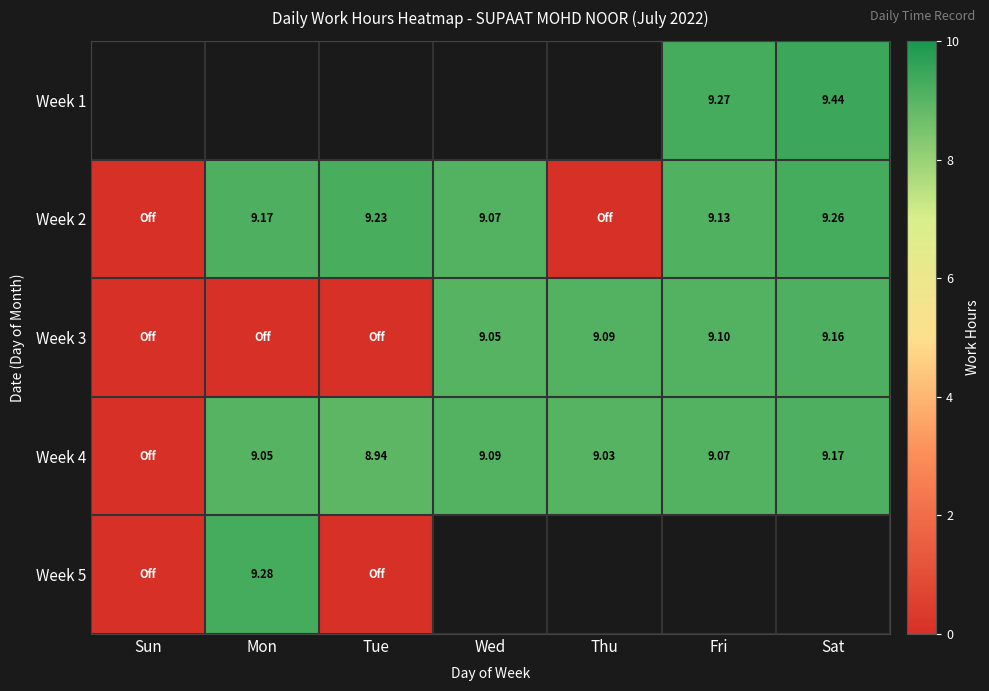

List the labels in order of Week 4 value, smallest first.

Sun, Tue, Thu, Mon, Fri, Wed, Sat